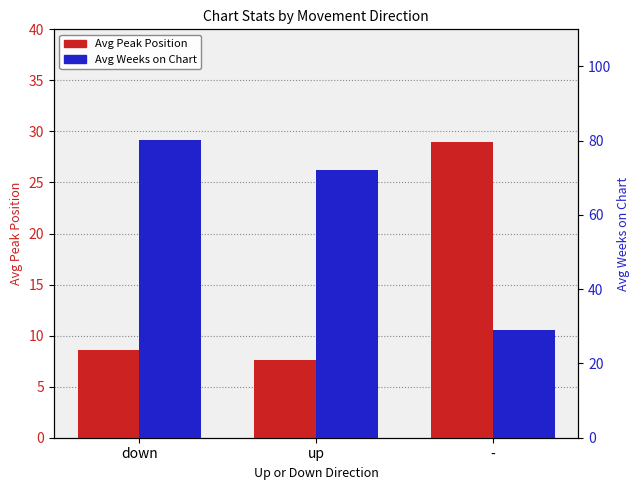

The value of Avg Peak Position at up is 5.3. True or false?

False